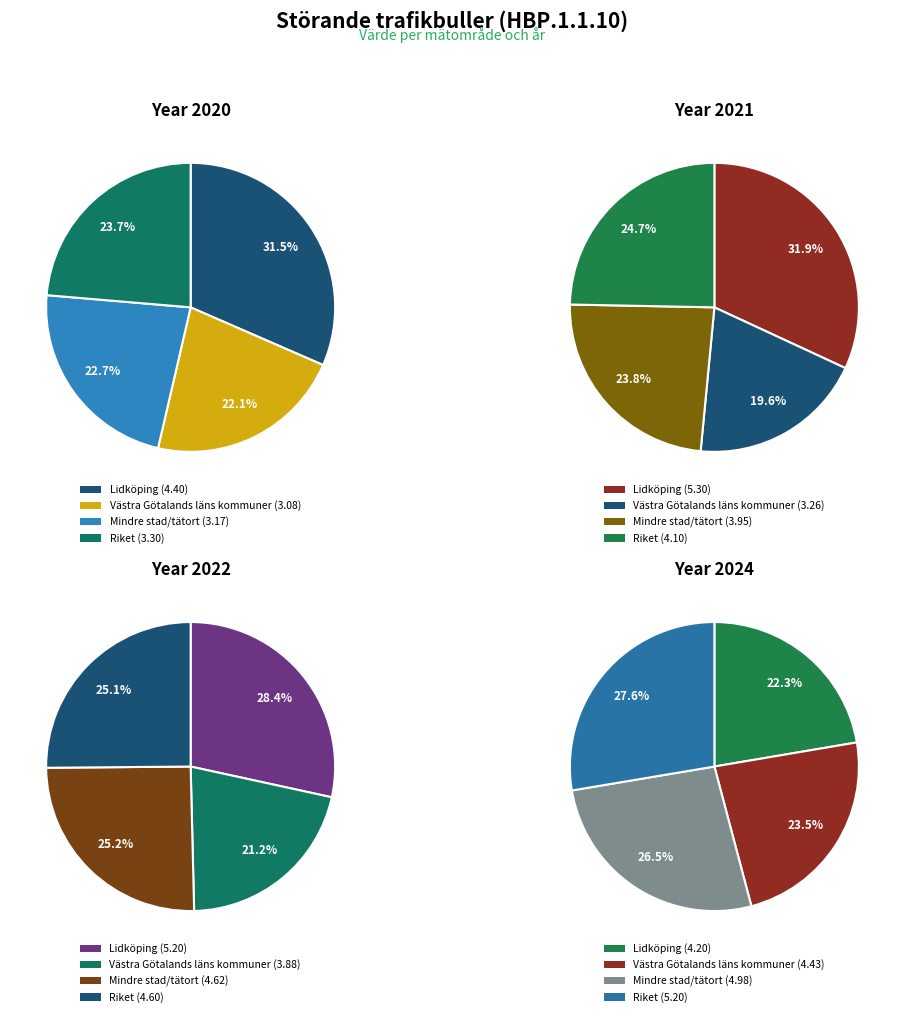

Count the number of slices in the pie.

4